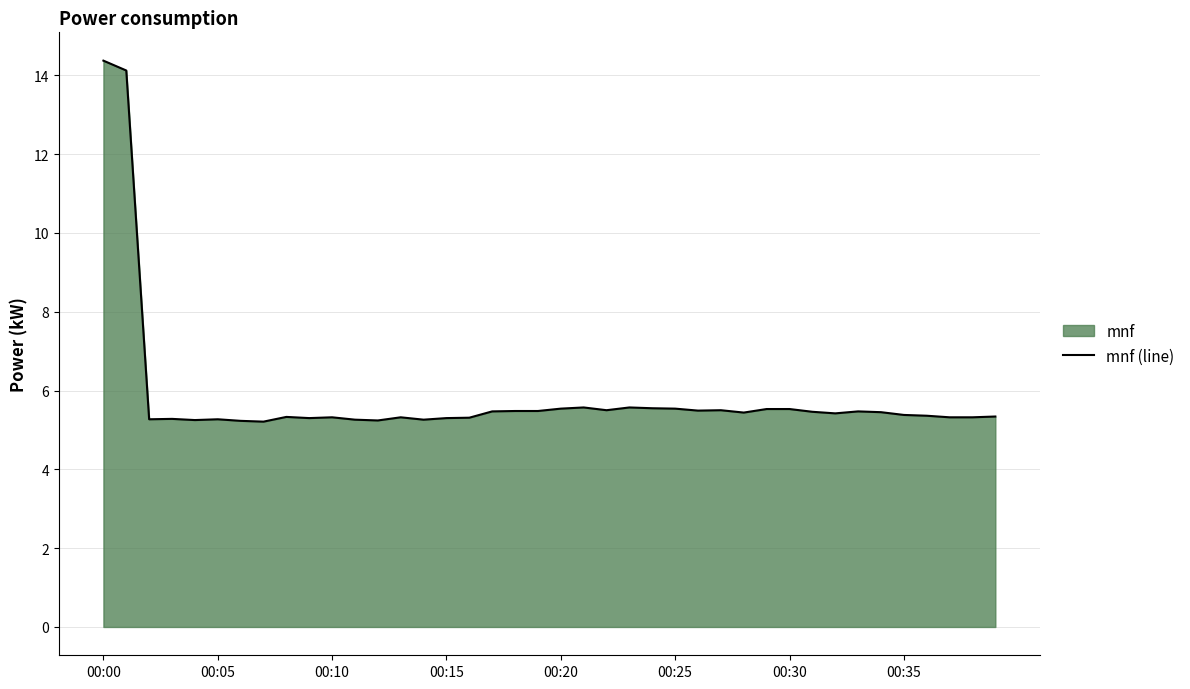

How many interior local peaks (higher than both neighbors) does the data have?

9